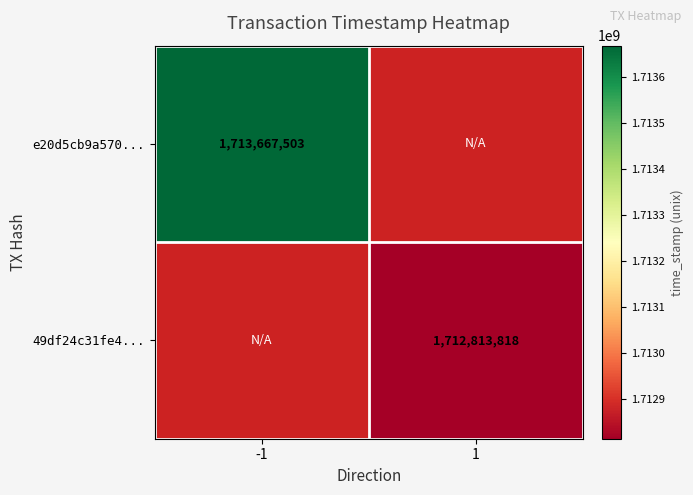

The e20d5cb9a570... series shows 1170734507 at -1. True or false?

False